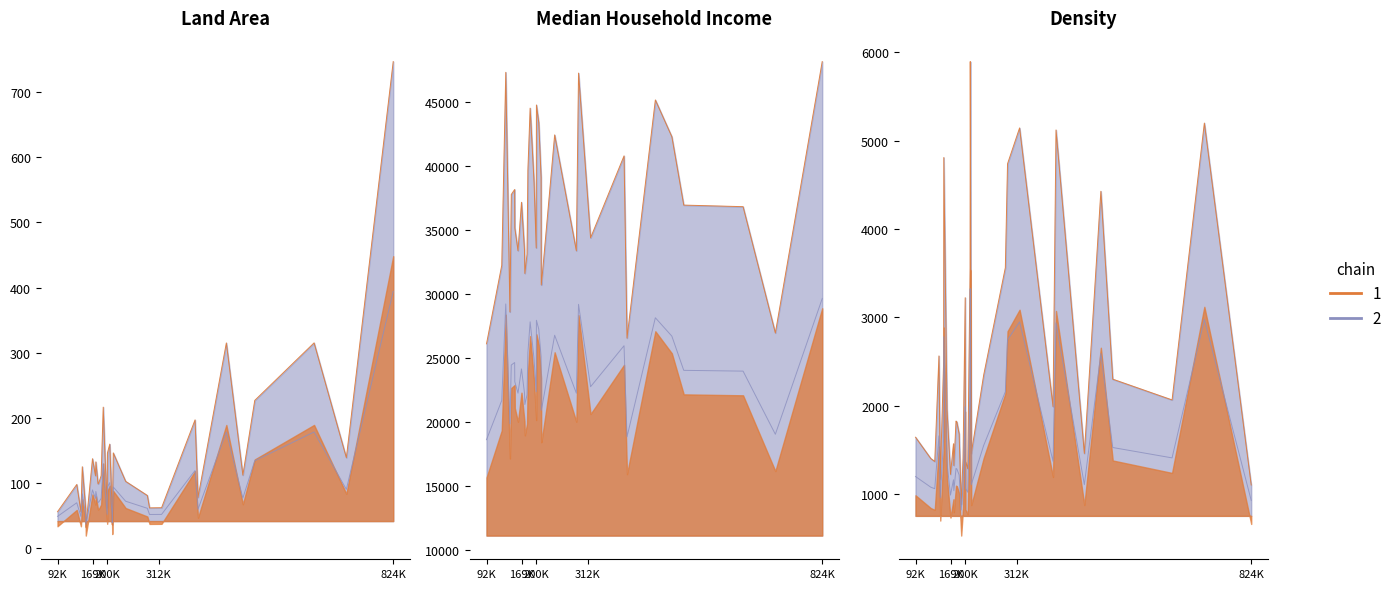

What is the total value across all series at 186740?

46302.1